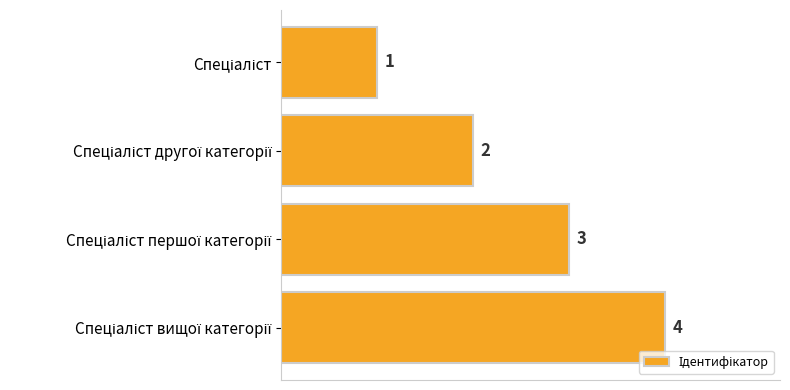

Count the values in the range 2 to 4.

3